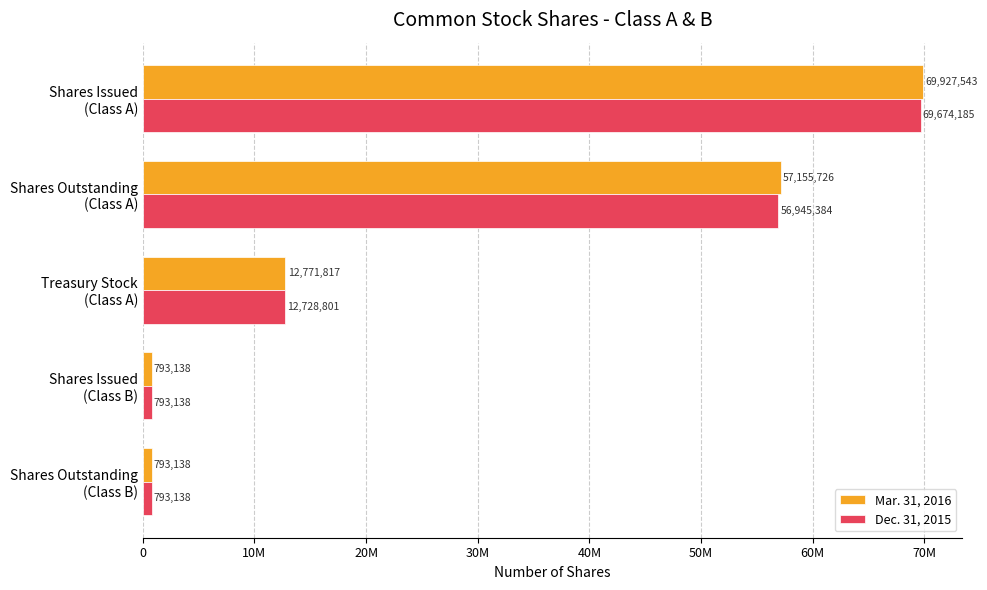

What are all the series names shown in the legend?

Mar. 31, 2016, Dec. 31, 2015